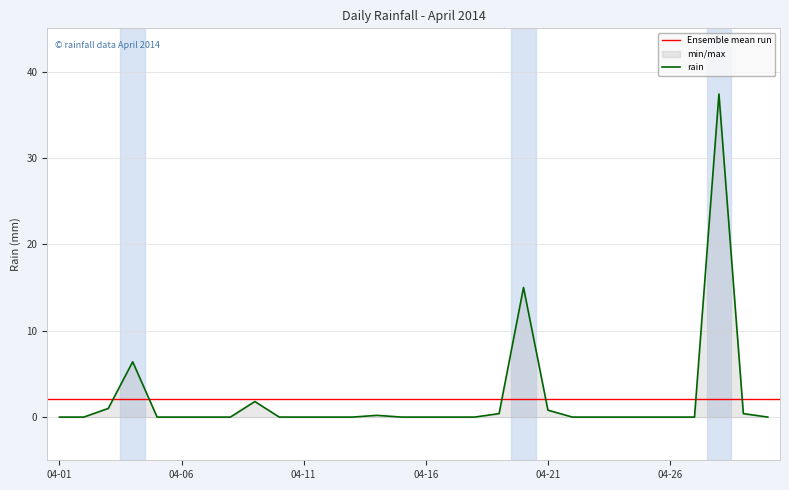

Does the chart display data point markers on the line(s)?

No